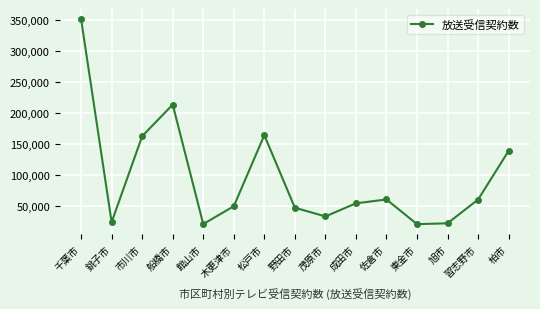

What is the label of the 9th point from the right?

松戸市